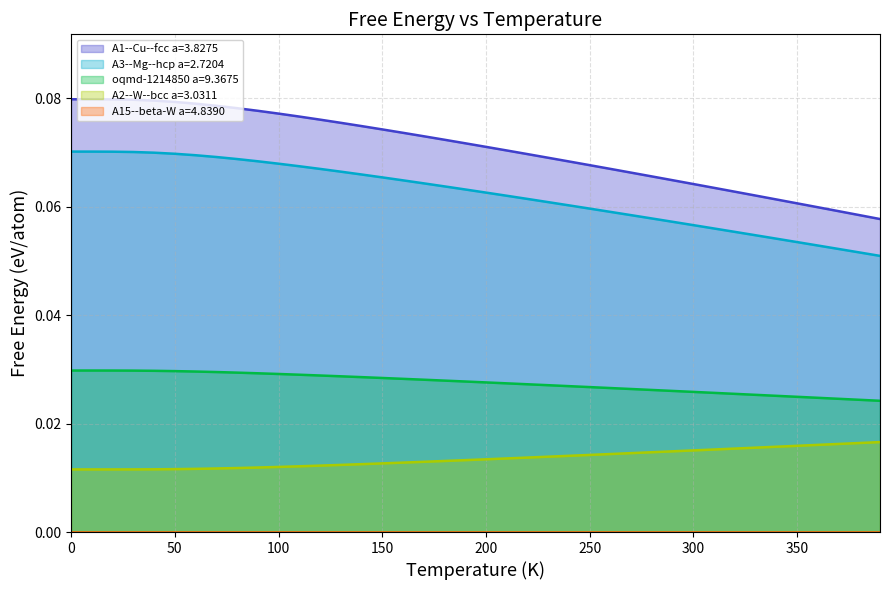

What is the value of the A3--Mg--hcp a=2.7204 point at the 40th from the left?

0.1